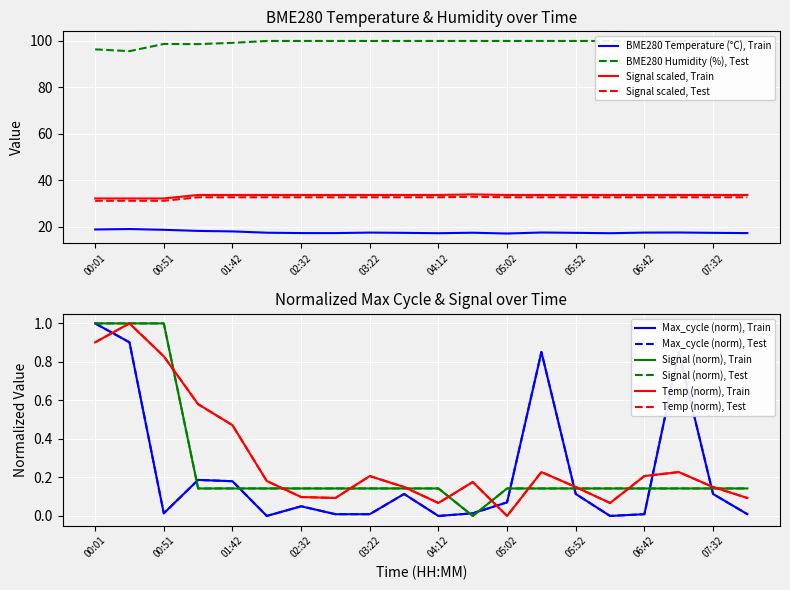

True or false: Signal and BME280_humidity intersect in this chart.

False